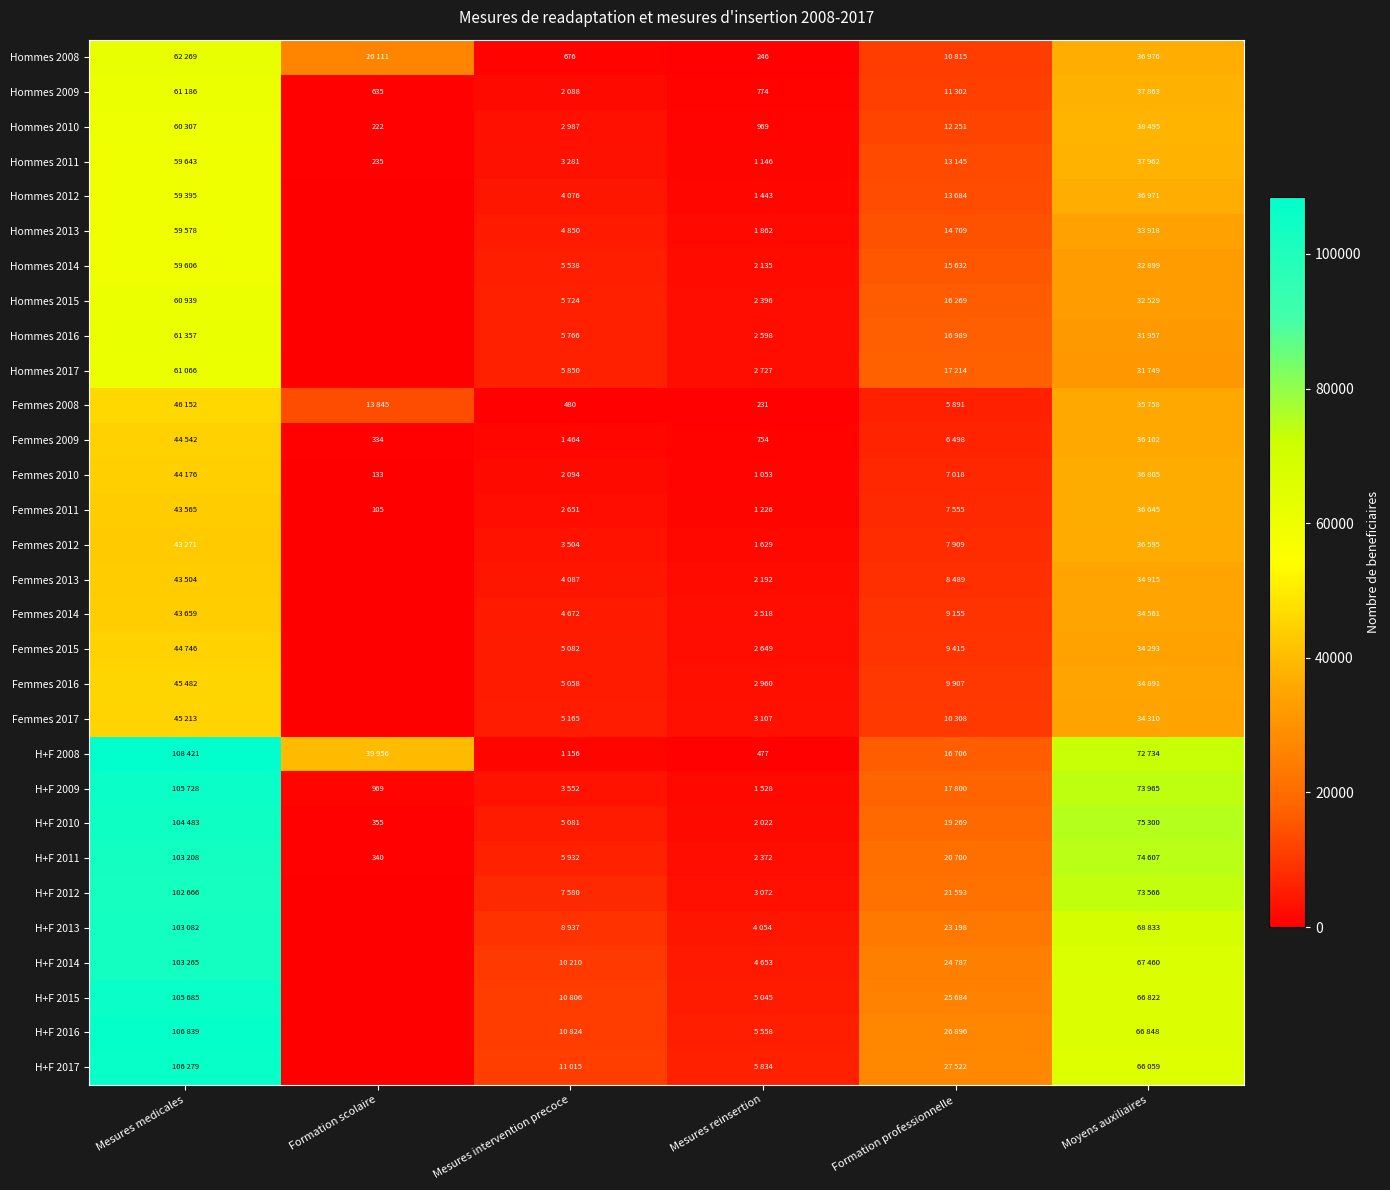

The Hommes 2009 series shows 929 at Formation scolaire. True or false?

False